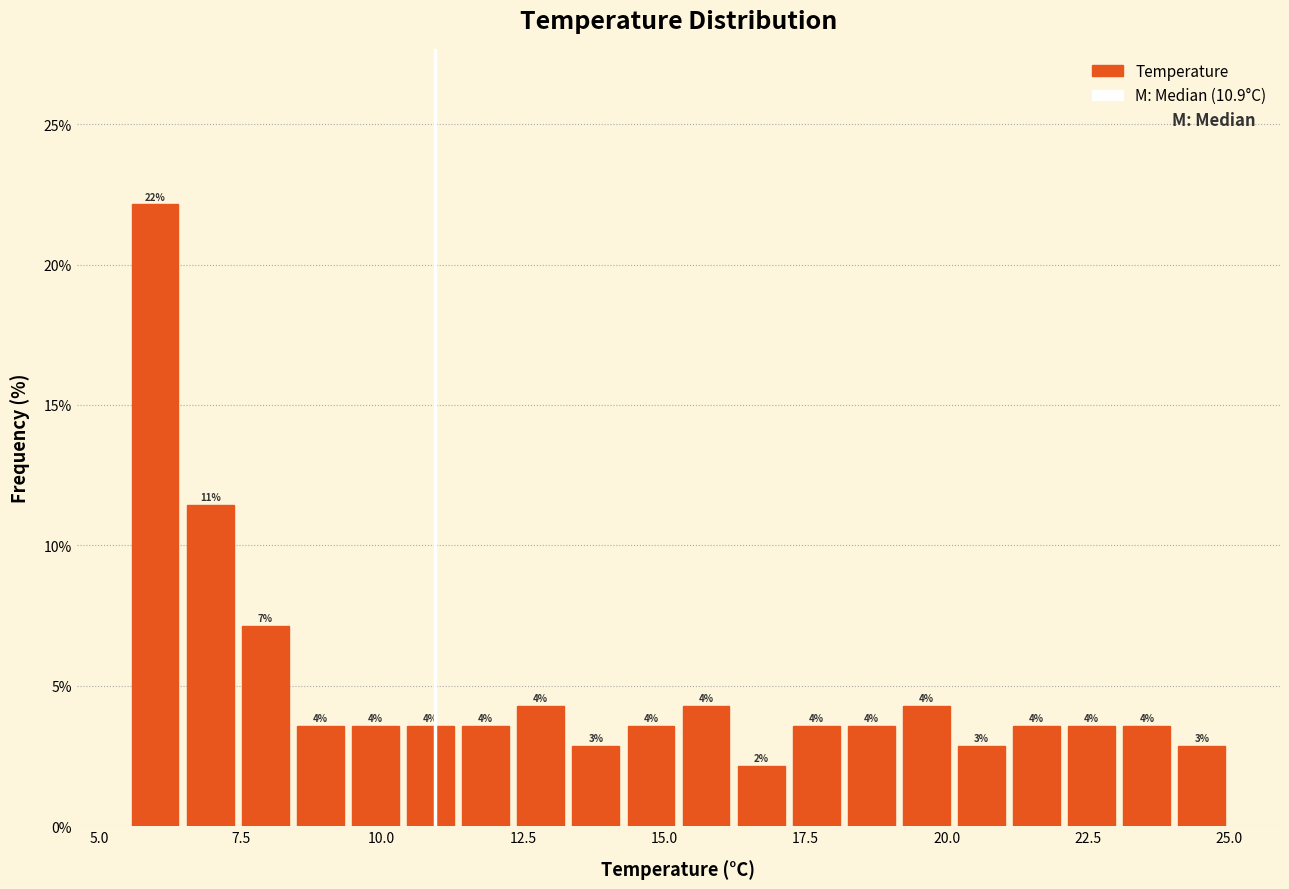

Around what value on the x-axis is the tallest bar? Give the approximate position of its centre, as read against the axis.

6.0